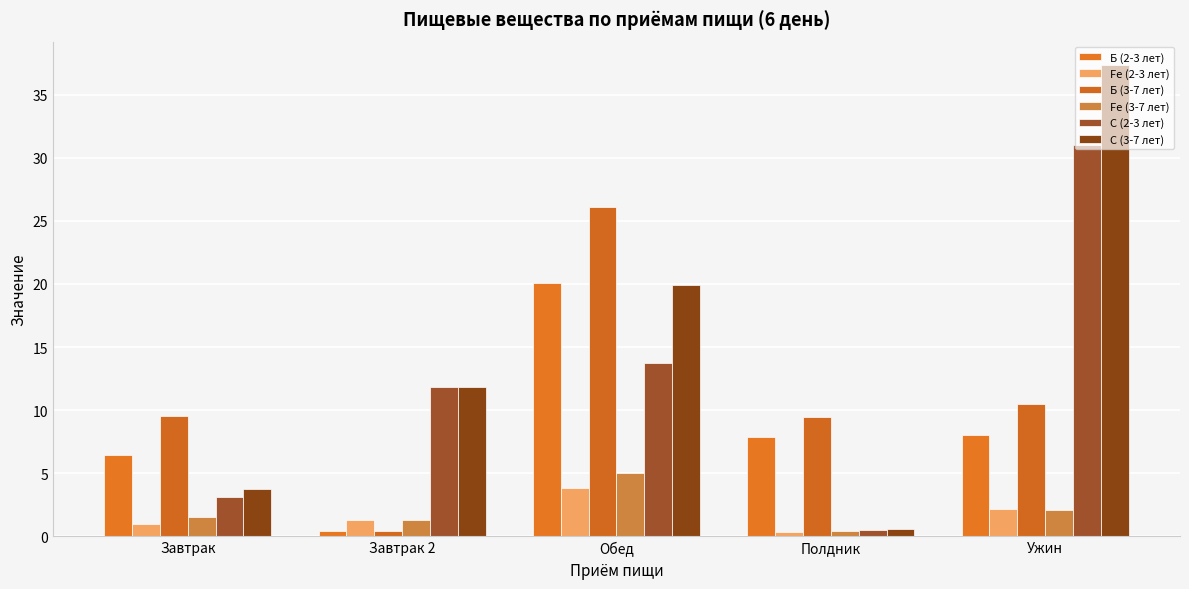

Is the value of Fe (2-3 лет) at Ужин greater than the value of С (3-7 лет) at Завтрак?

No